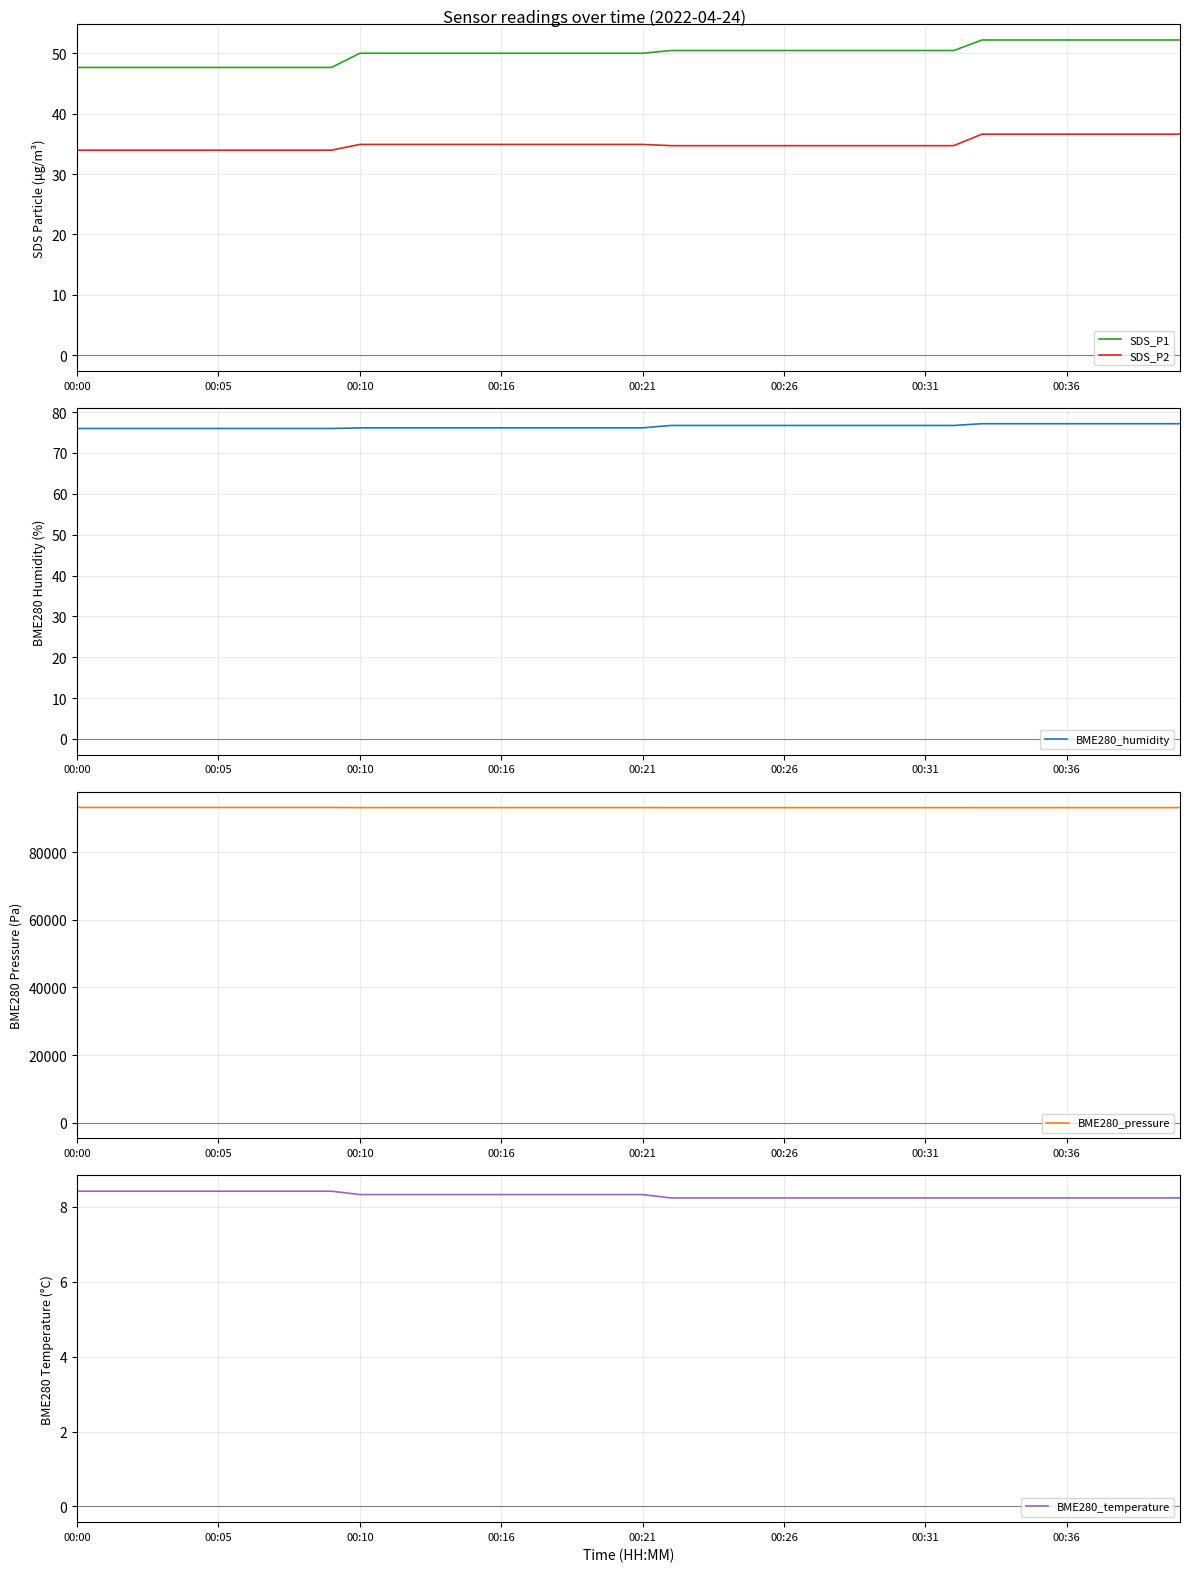

At which label is BME280_humidity closest to 76?

00:00